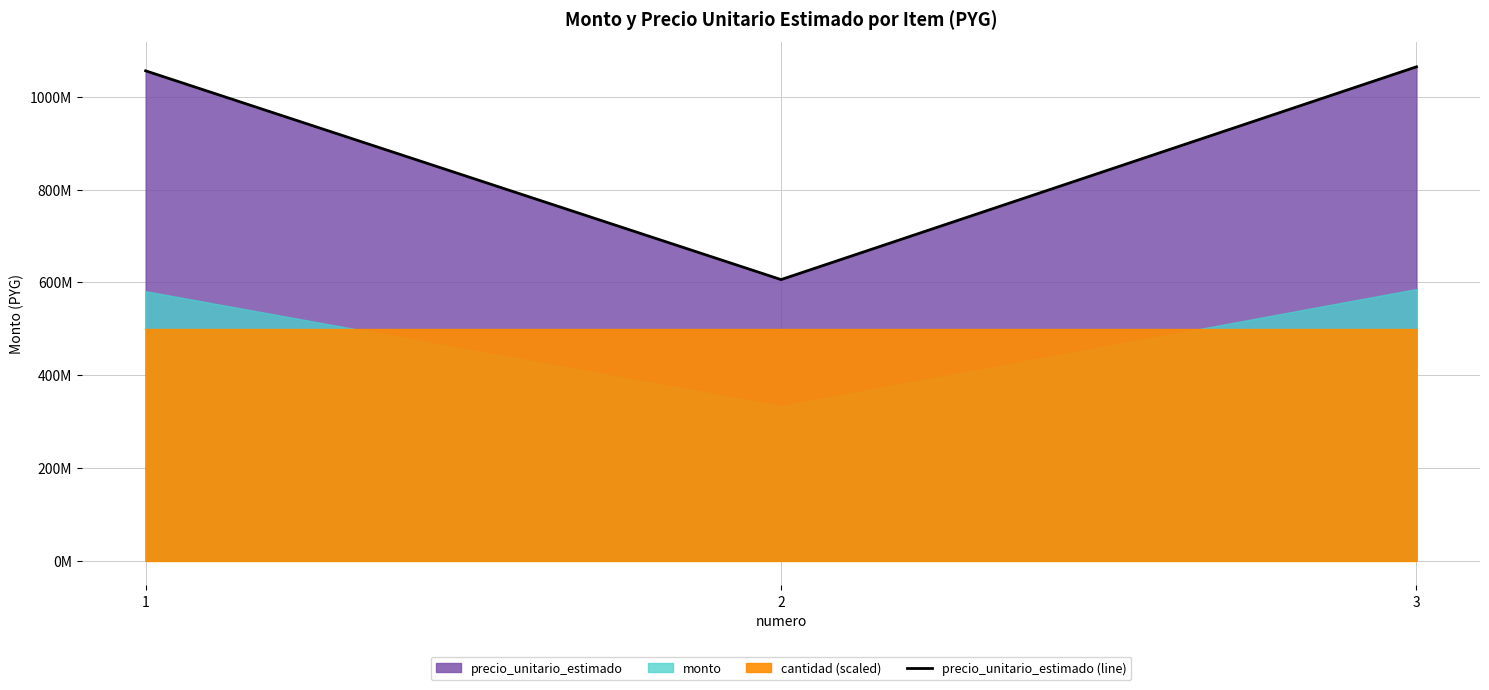

How many data points are less than 1056501944?

1